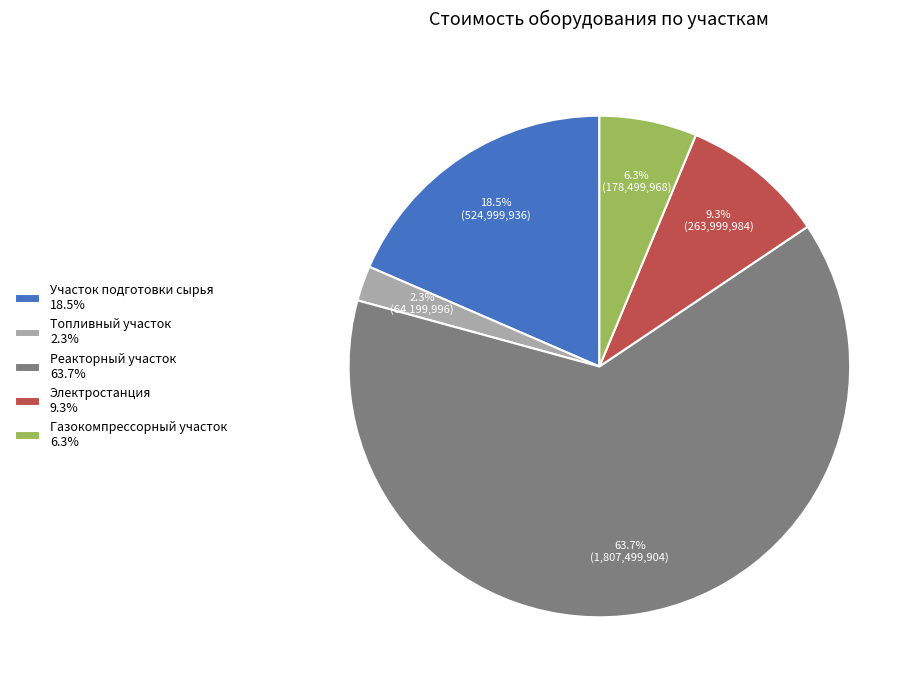

Is there a majority slice in this chart?

Yes